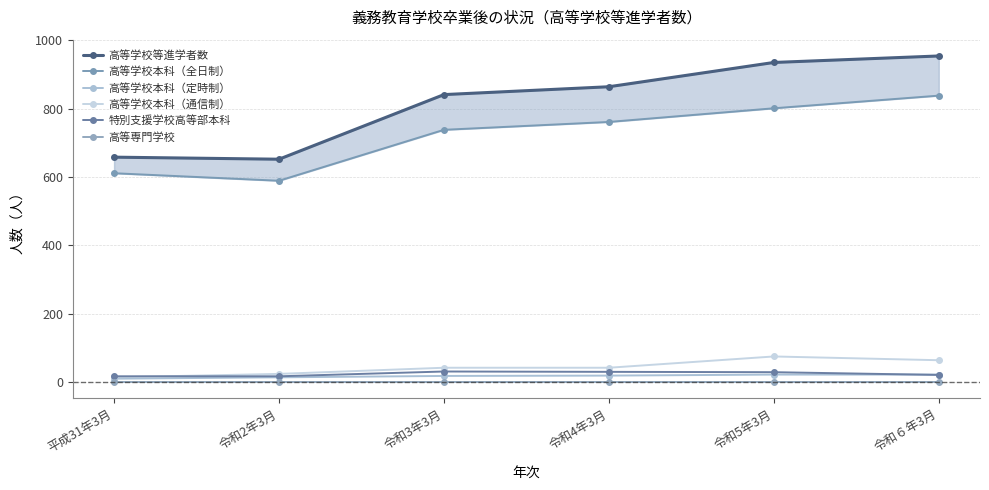

Is it true that 高等学校本科（通信制） equals 31 at 令和2年3月?

False